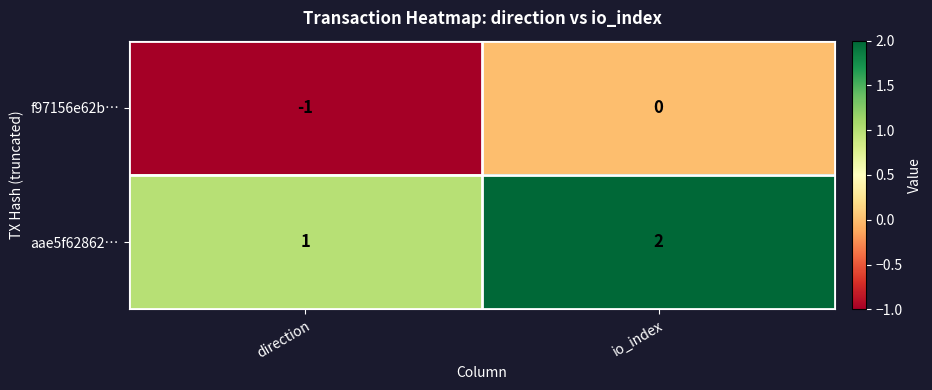

What is the maximum value shown in the chart?

2